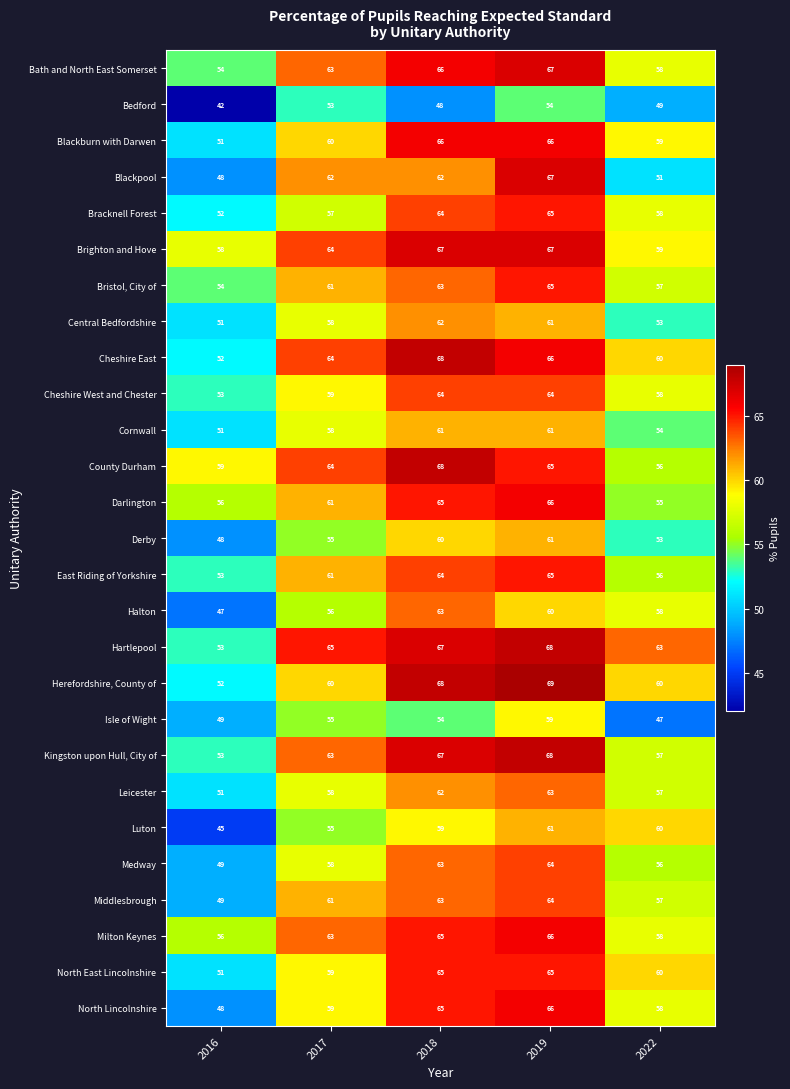

True or false: Isle of Wight has a value of 55 at 2017.

True